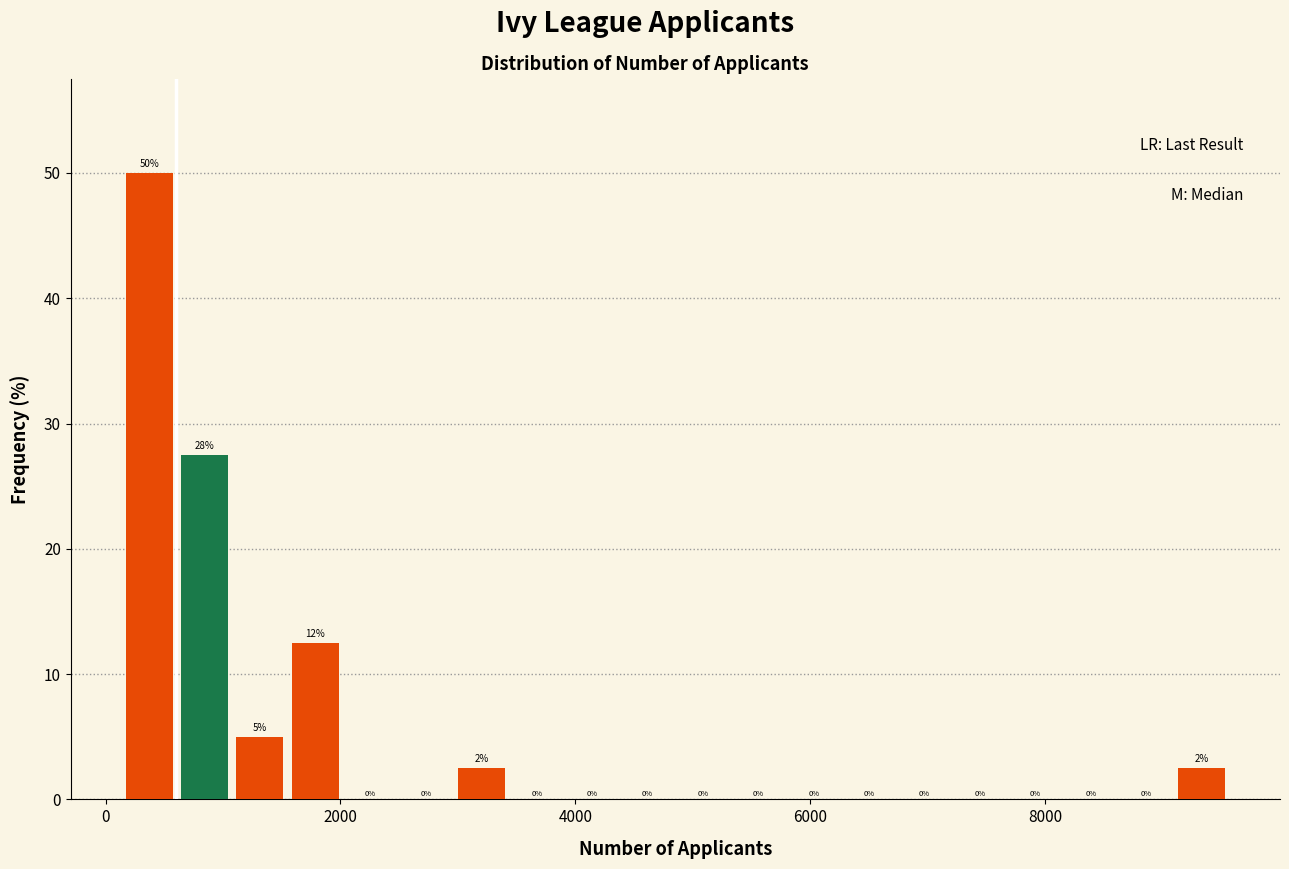

Around what value on the x-axis is the tallest bar? Give the approximate position of its centre, as read against the axis.

400